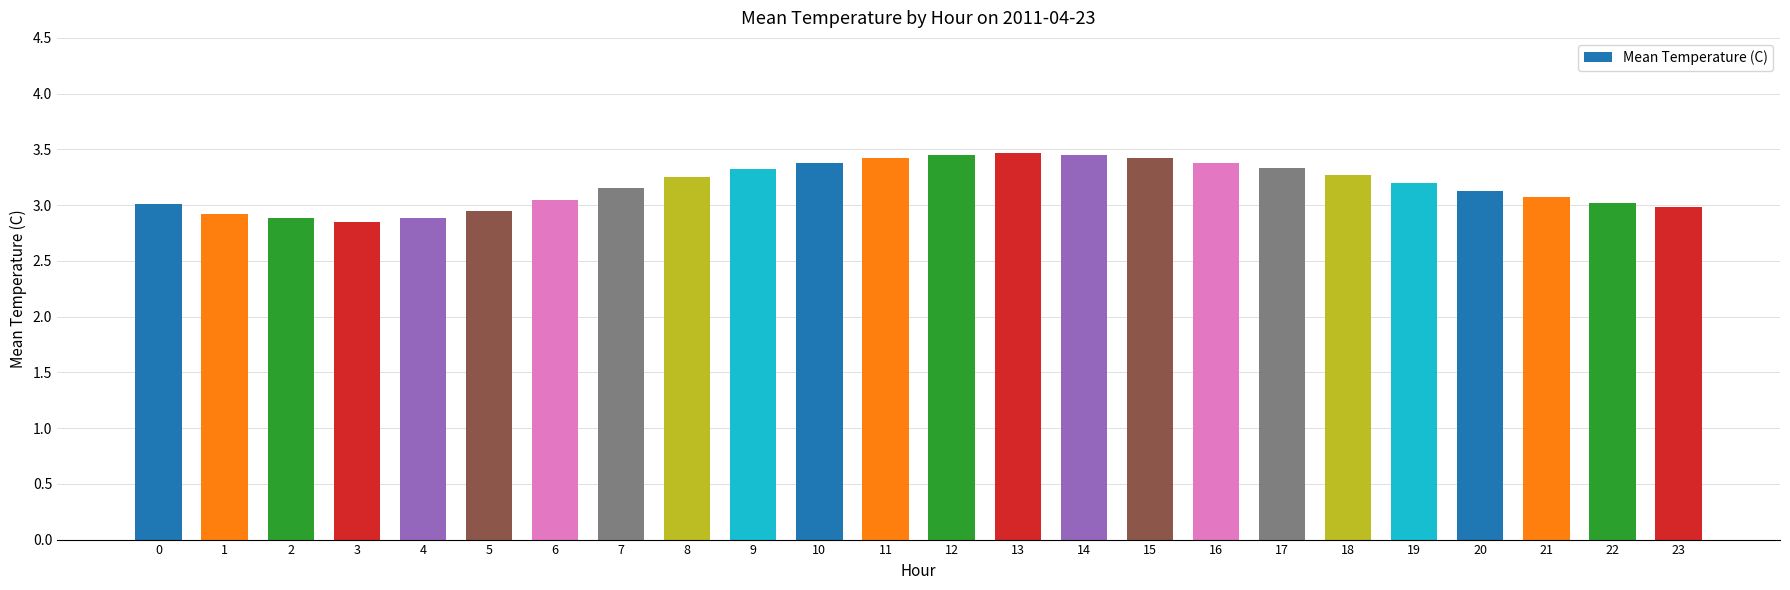

What is the ratio of the value at 6 to the value at 11?

0.9